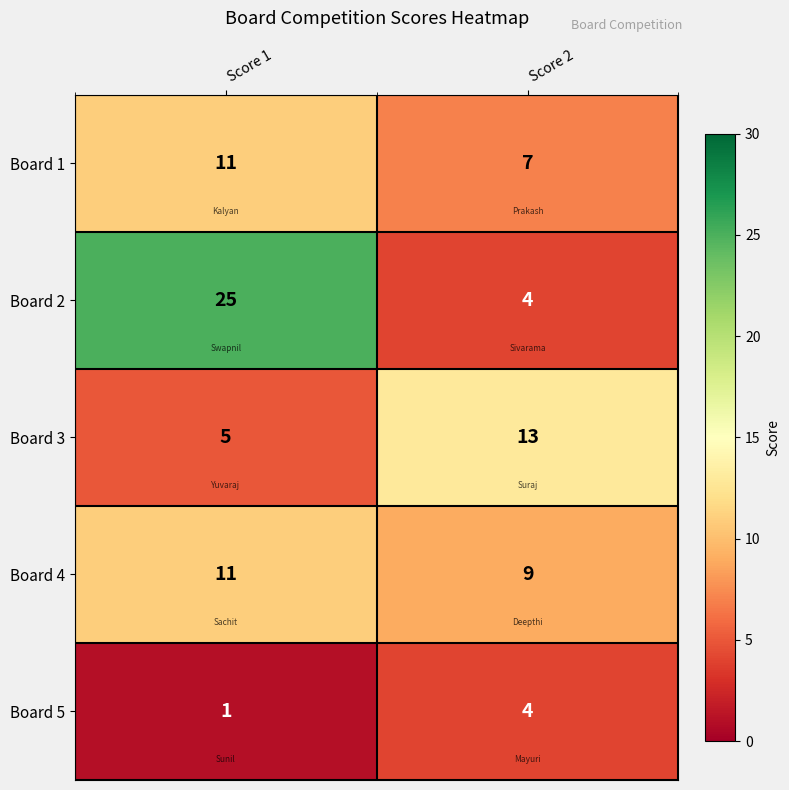

Reading left to right, what are all the values shown in this chart?

Board 1: 11	7
Board 2: 25	4
Board 3: 5	13
Board 4: 11	9
Board 5: 1	4